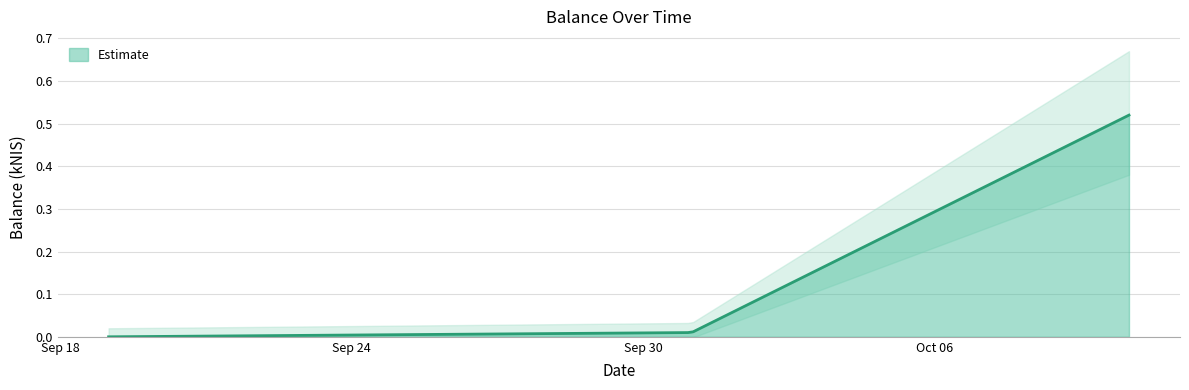

What is the greatest value displayed?

0.5